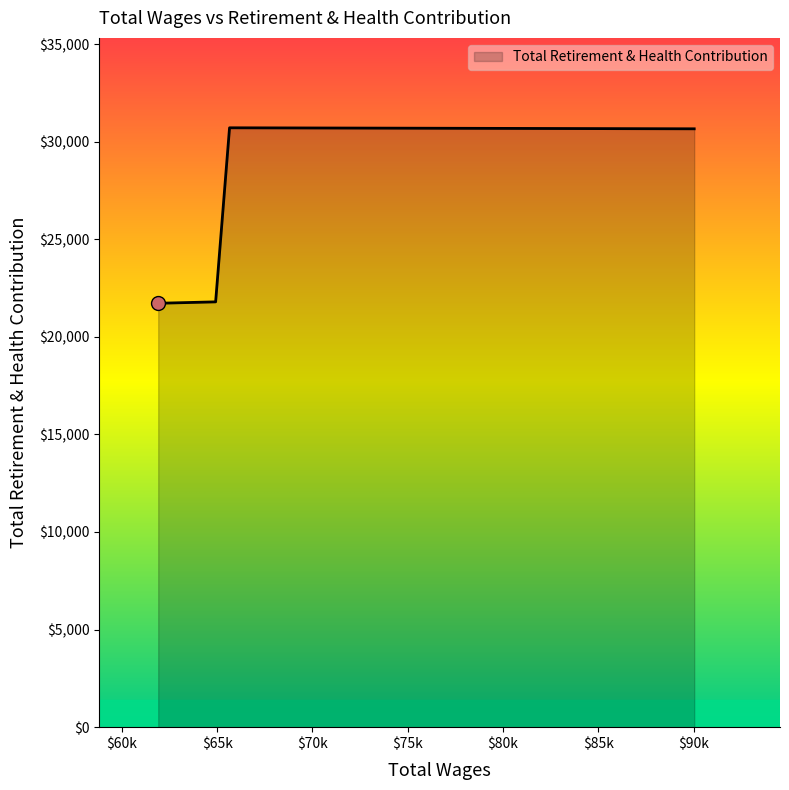

What is the sum of all values?

104882